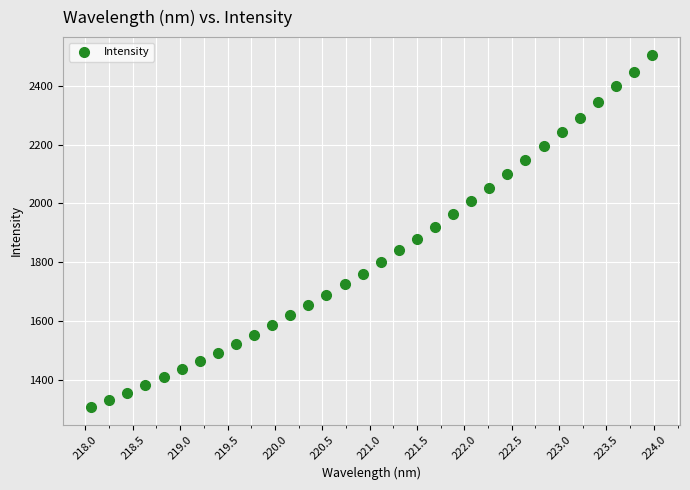

What is the range of X values (max minus min)?

5.9